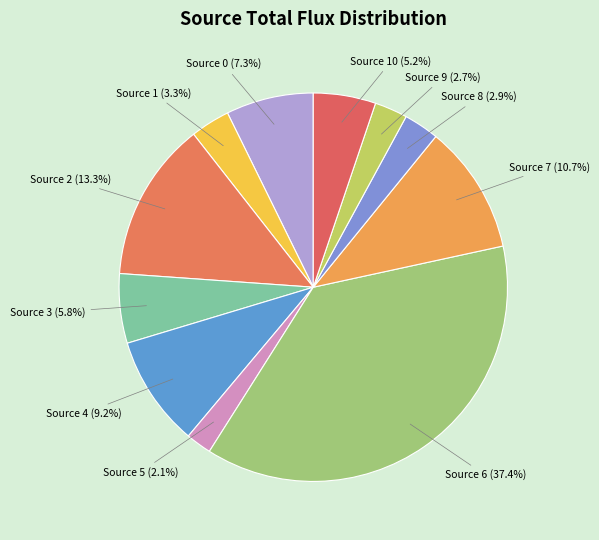

How many slices are in this pie chart?

11